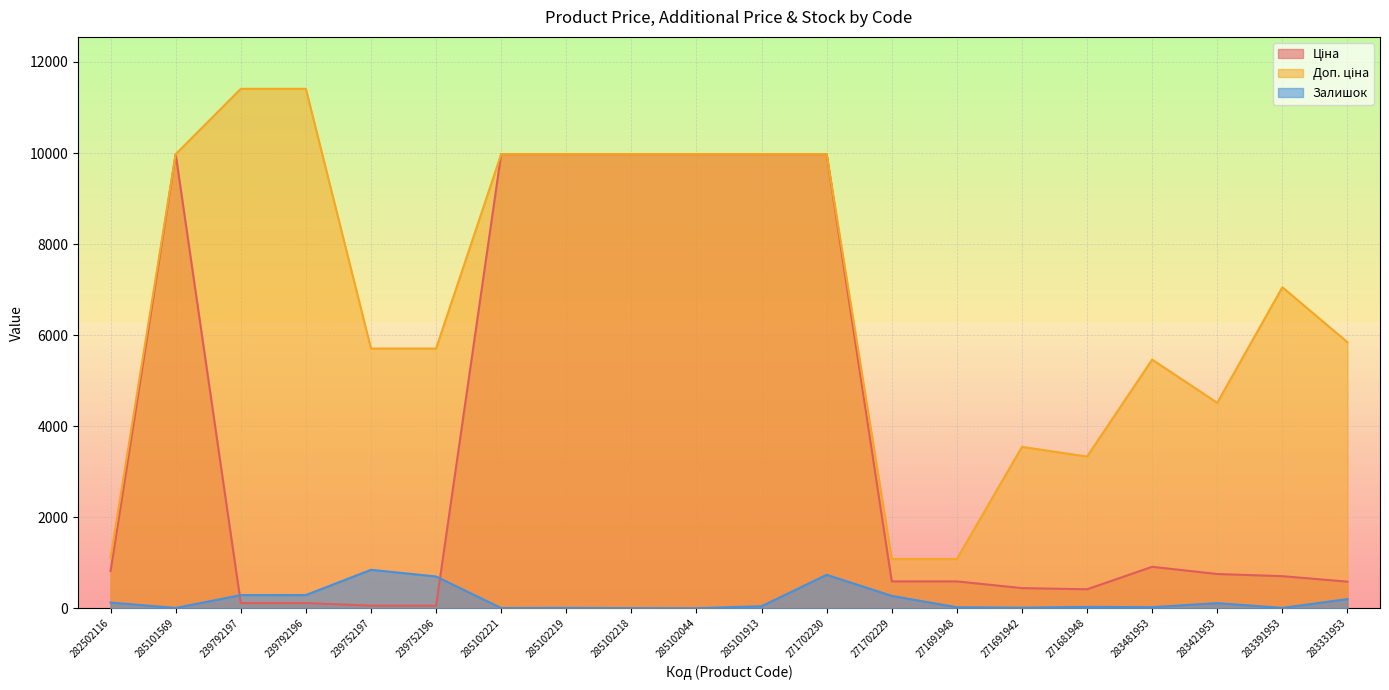

What is the minimum value for Доп. ціна?

1081.7